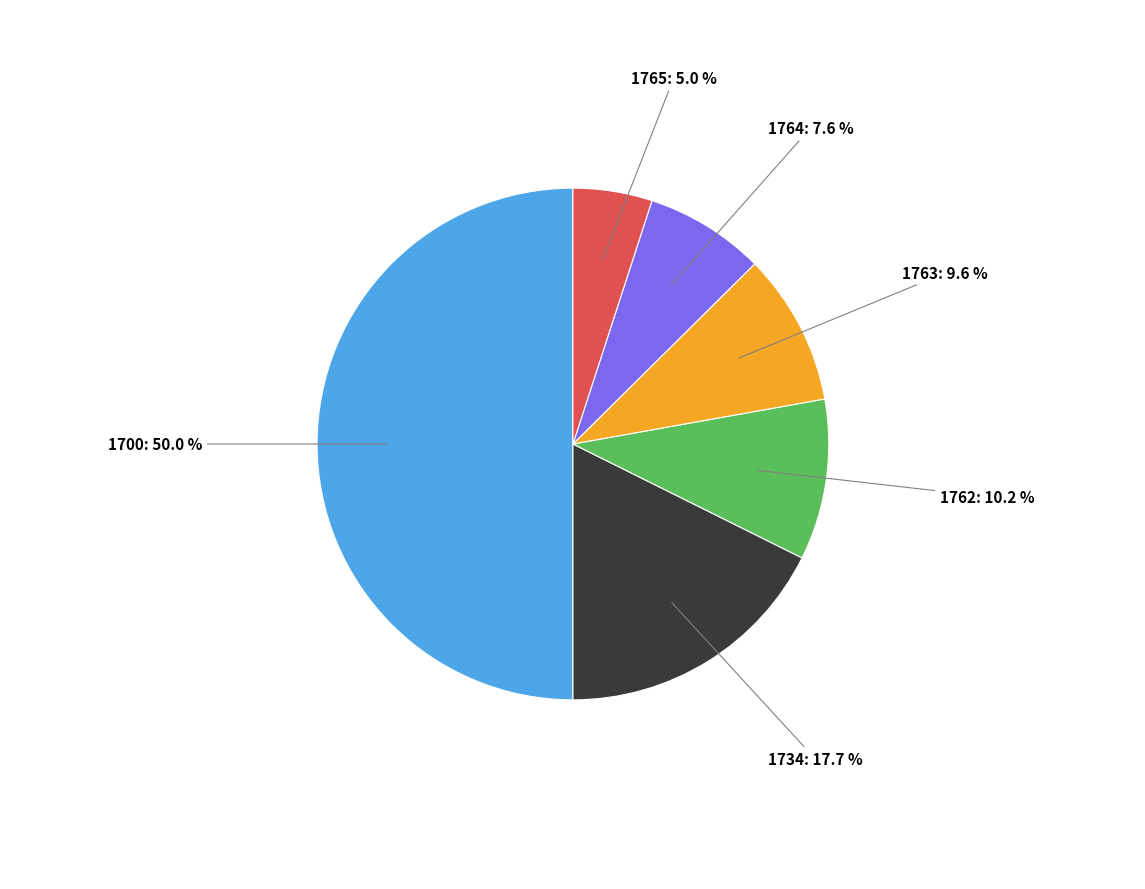

How many segments does this pie chart have?

6